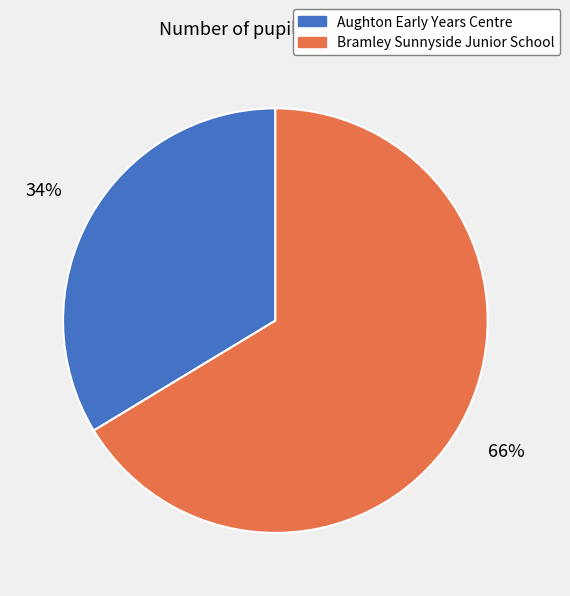

What percentage is the Aughton Early Years Centre slice, to the nearest percent?

34%